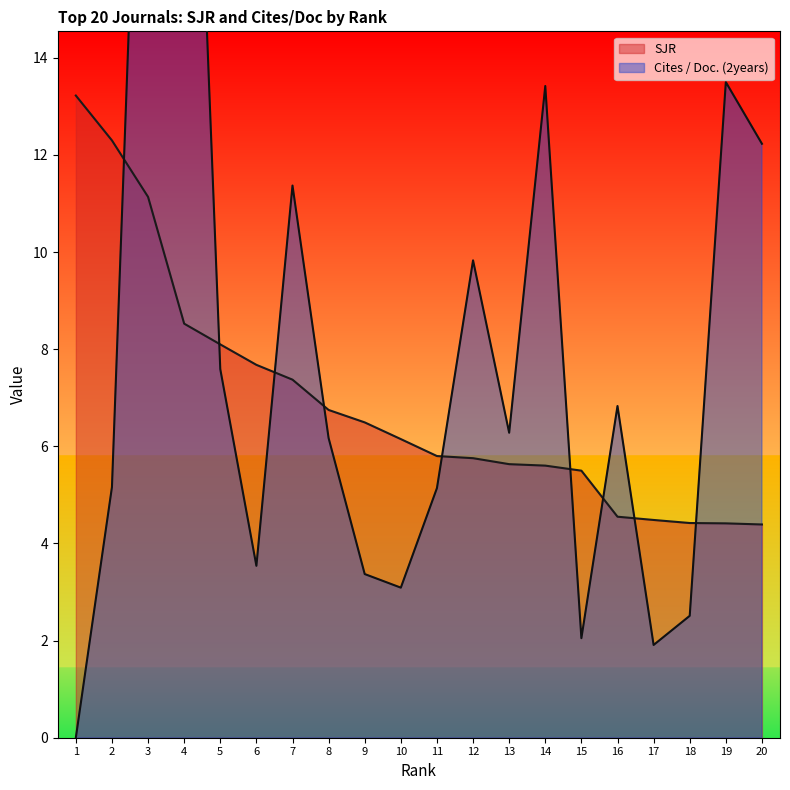

The Cites / Doc. (2years) series shows 35.5 at 4. True or false?

False